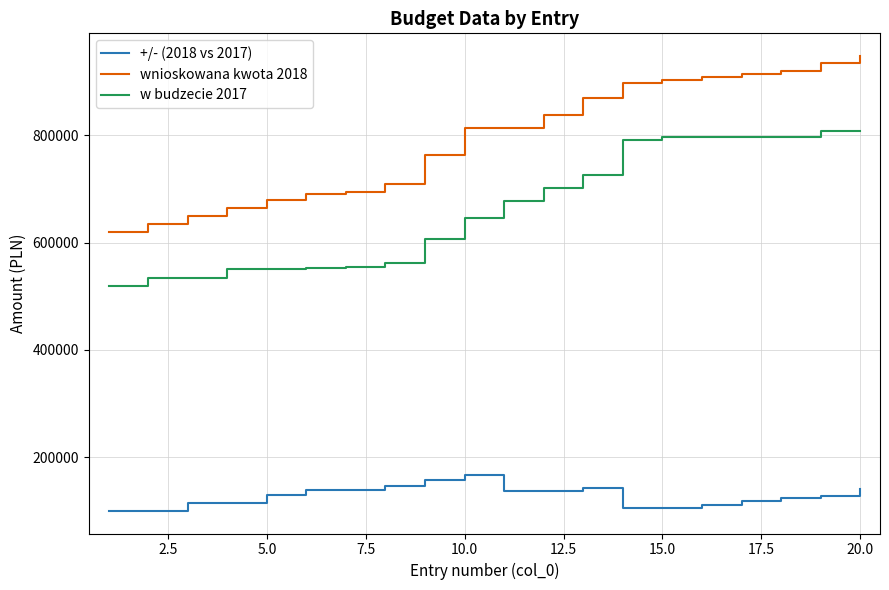

Which series has the widest spread of values?

wnioskowana kwota 2018